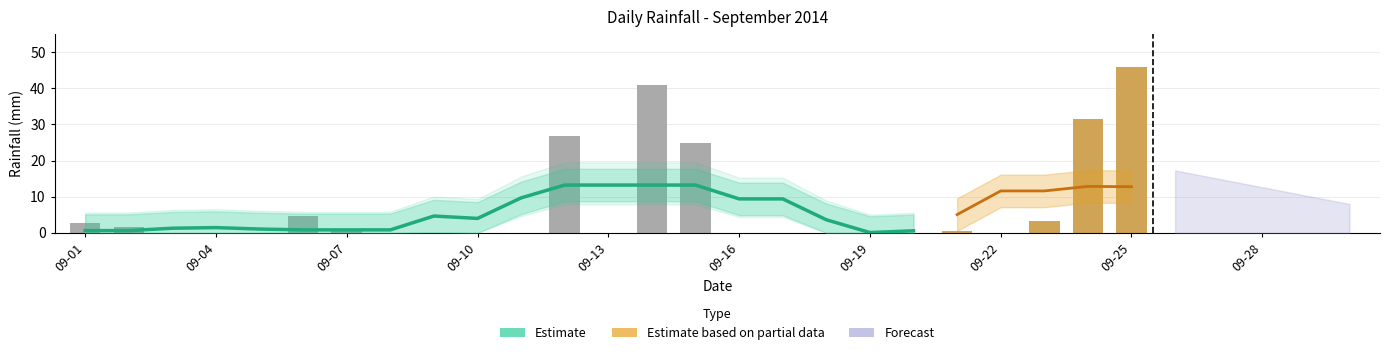

How many bars are there in total?

30